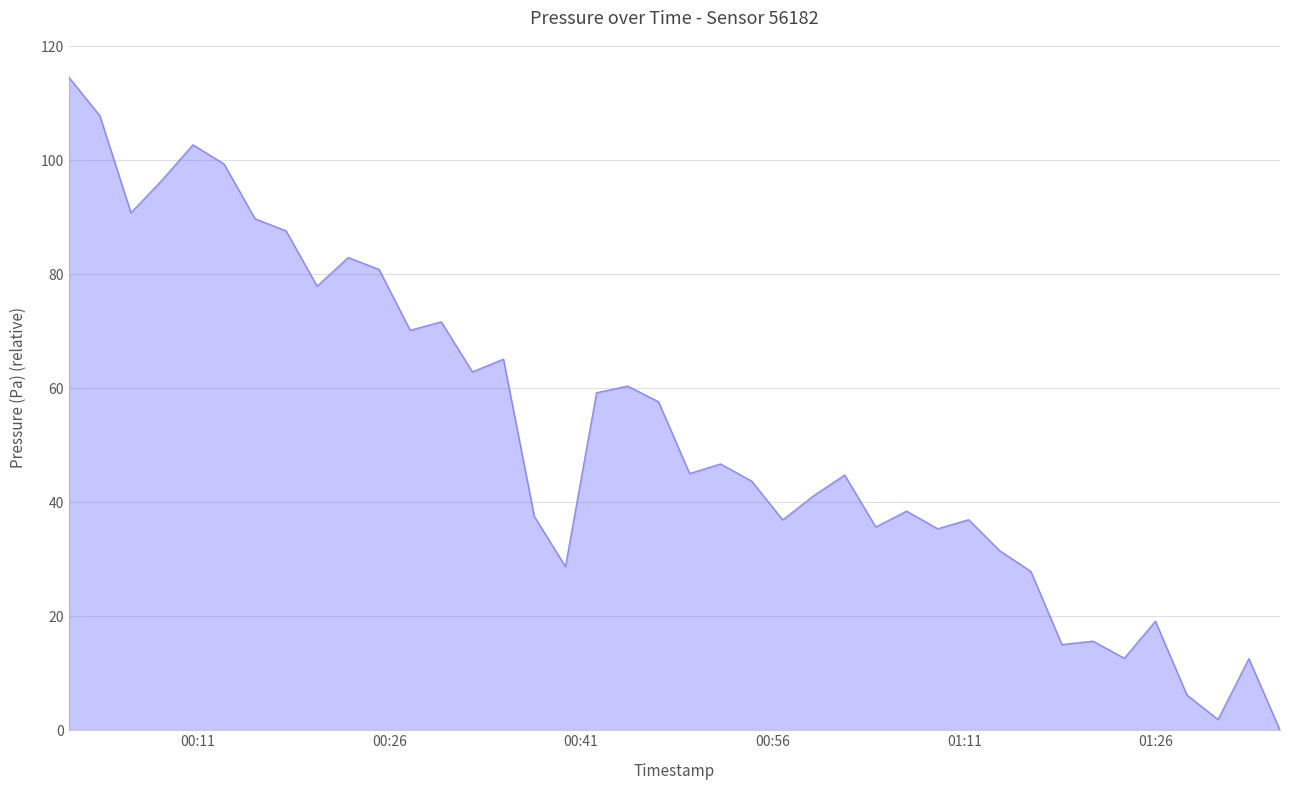

What is the difference between the maximum and minimum values?

114.5